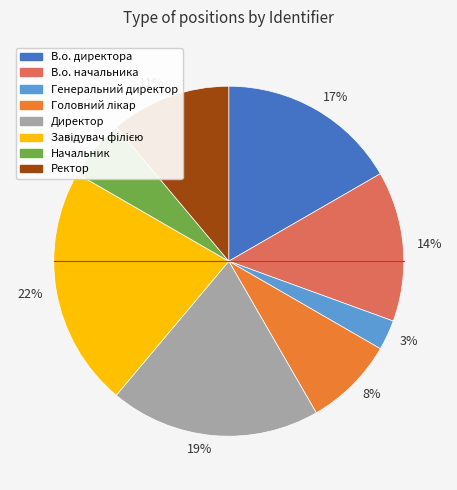

What is the largest slice in the pie chart?

22%